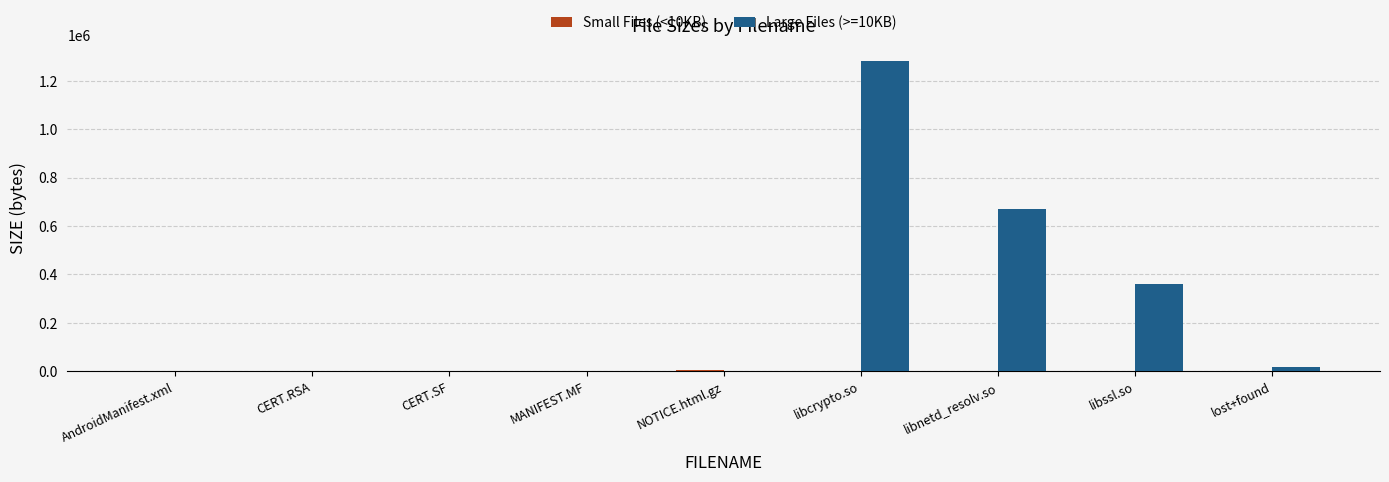

Count the number of categories in the chart.

9